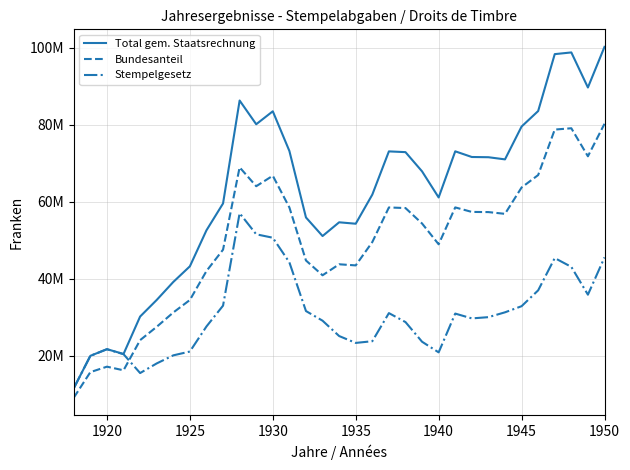

How many interior local peaks does the Stempelgesetz series have?

5